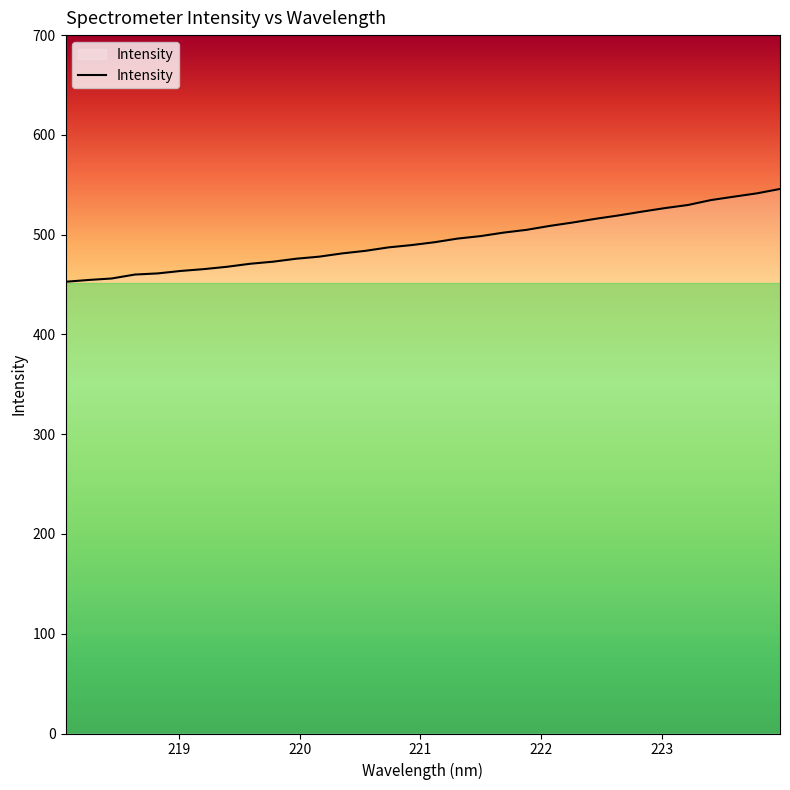

What is the difference between the maximum and minimum values?

93.0